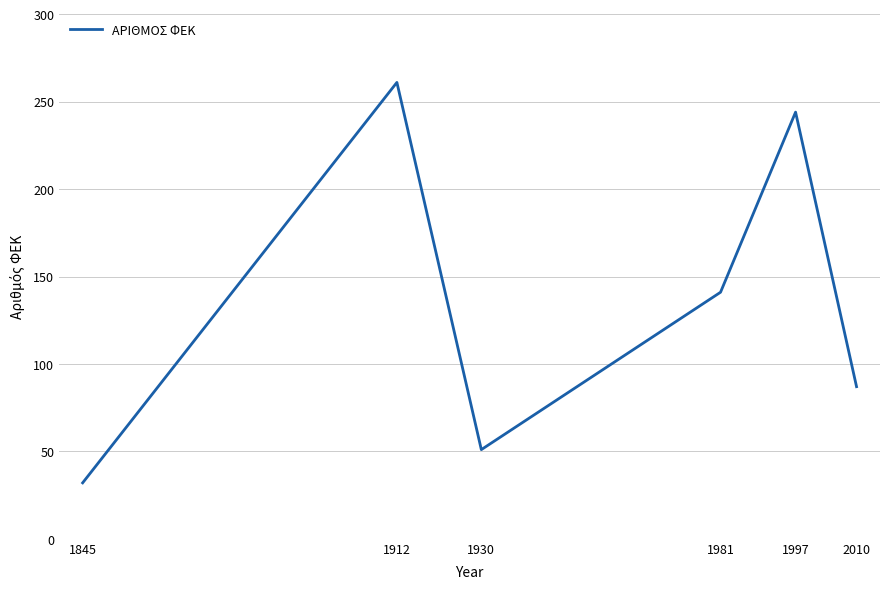

The chart shows a value of 261 at 1912. True or false?

True